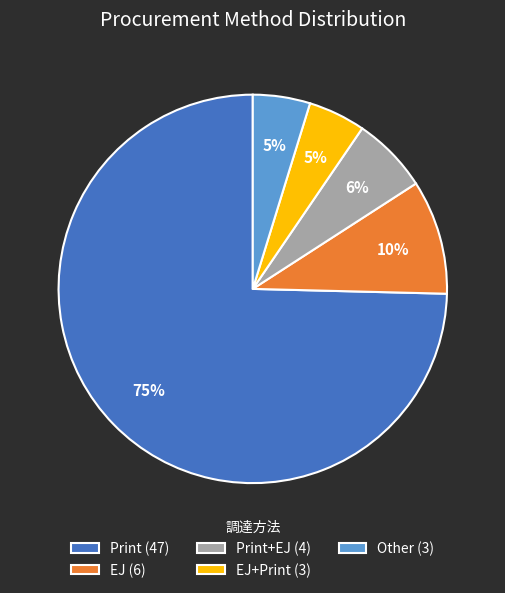

What is the majority slice?

Print (47)